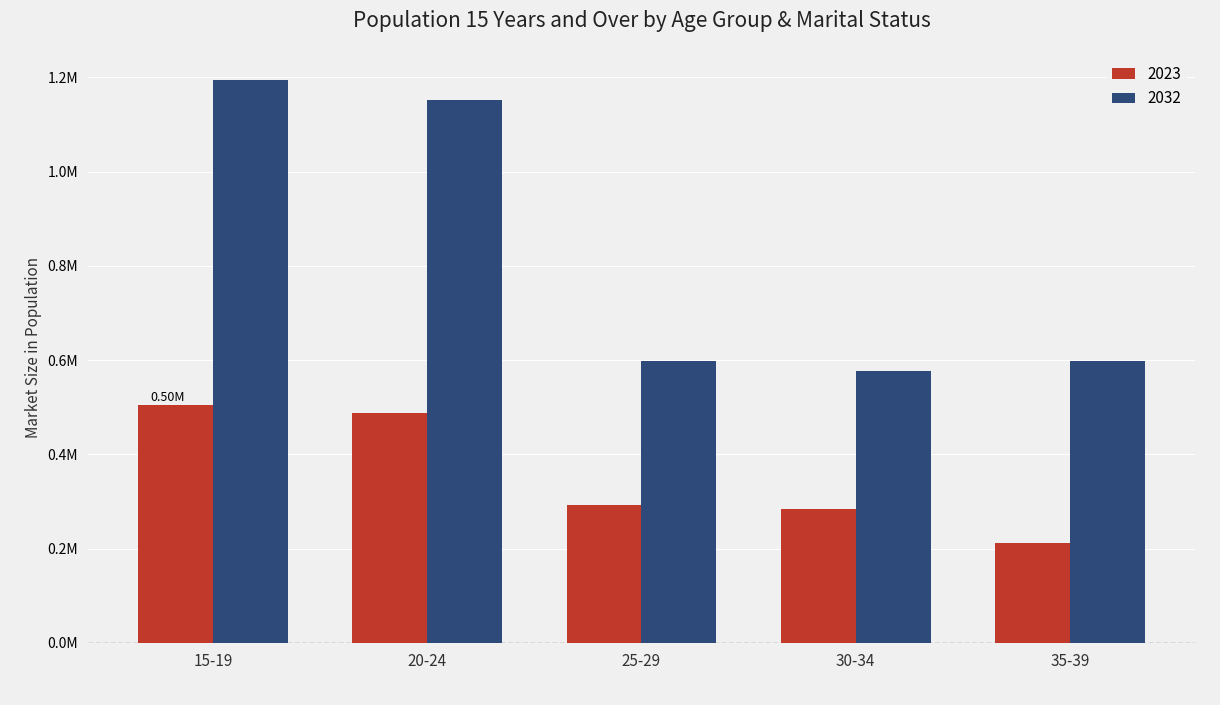

Does the chart contain any negative values?

No